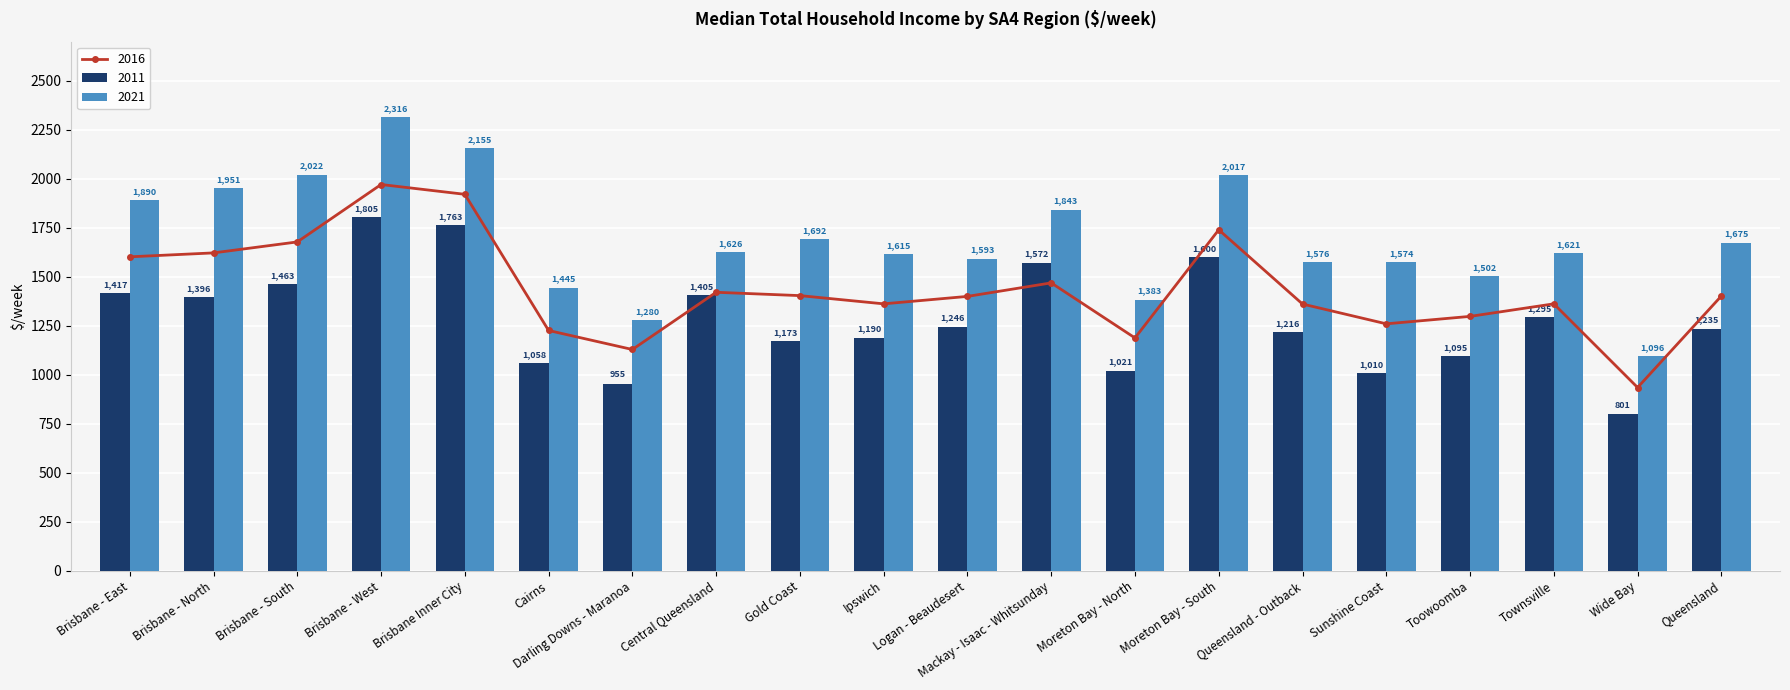

Between Moreton Bay - North and Toowoomba, which series saw the biggest shift?

2021